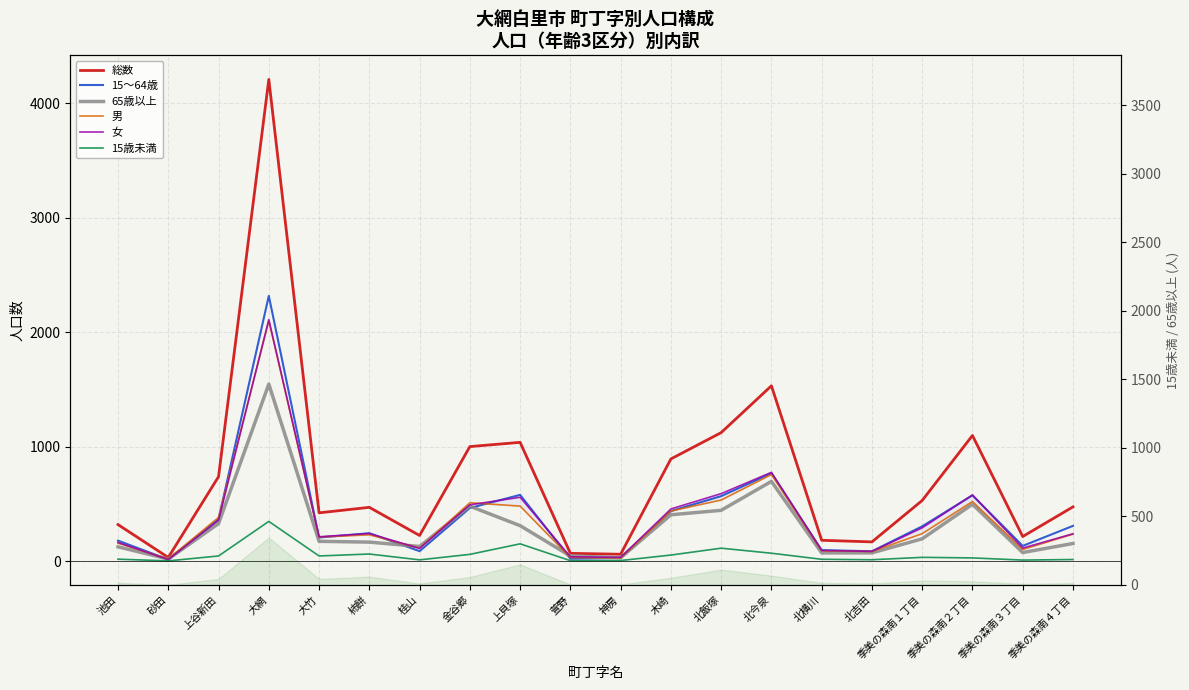

The 15～64歳 series shows 7 at 砂田. True or false?

False